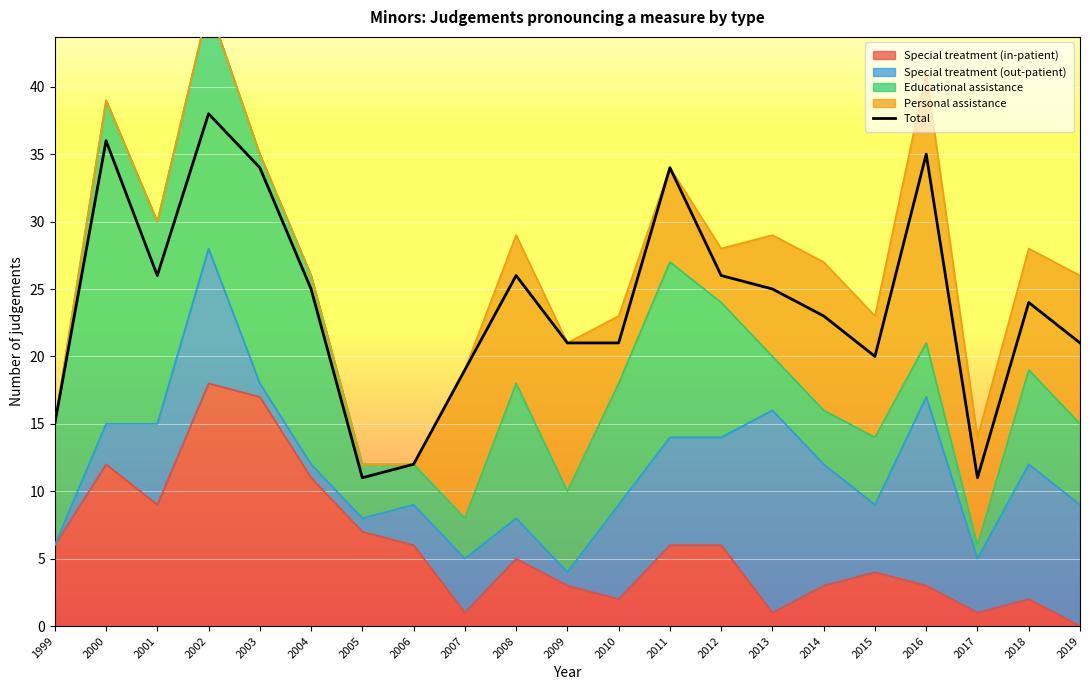

What is the smallest value displayed?

11